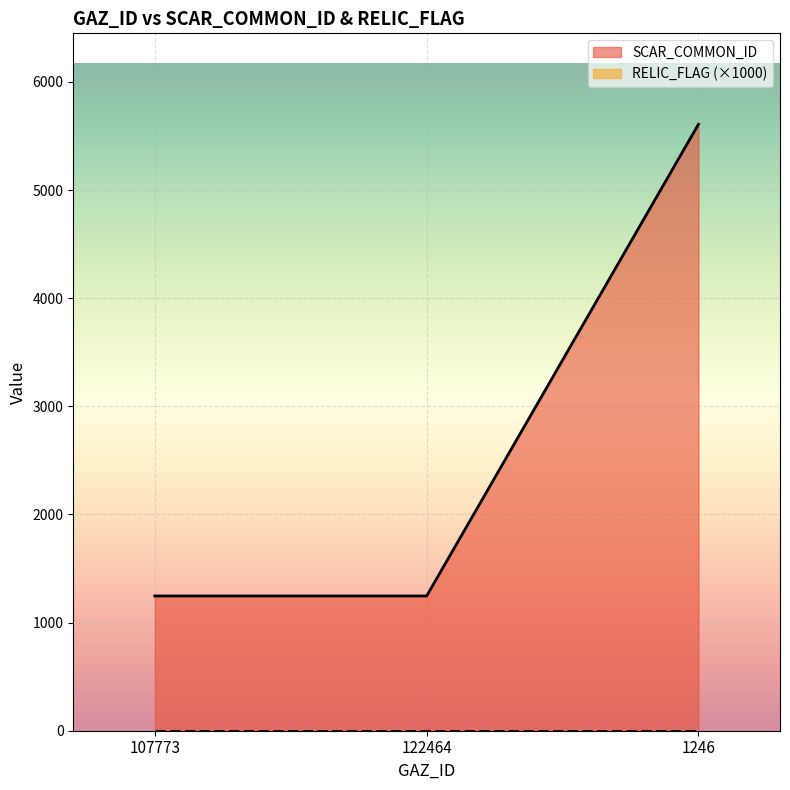

What is the difference between the maximum and minimum values?

4362